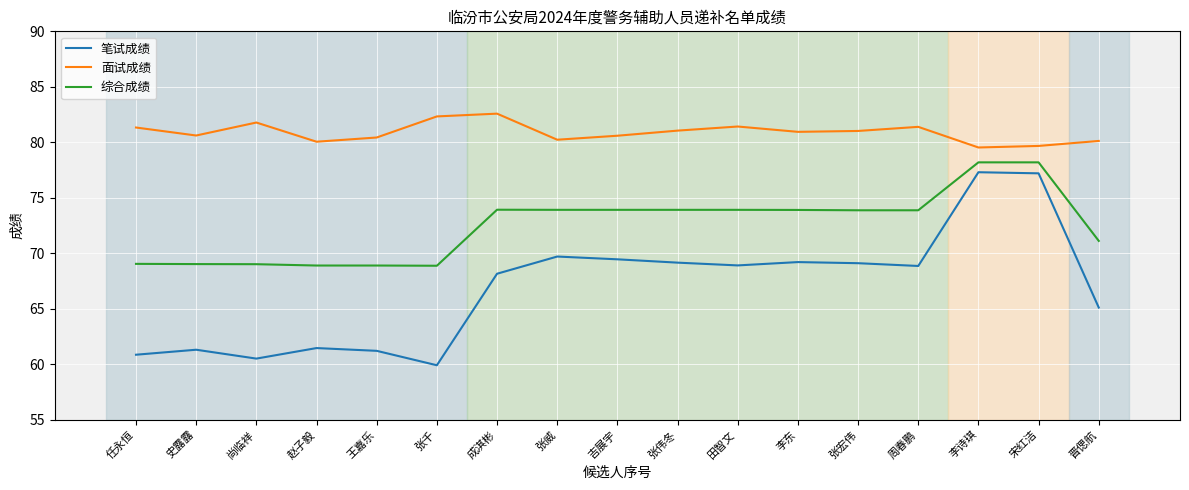

True or false: 面试成绩 and 综合成绩 intersect in this chart.

False